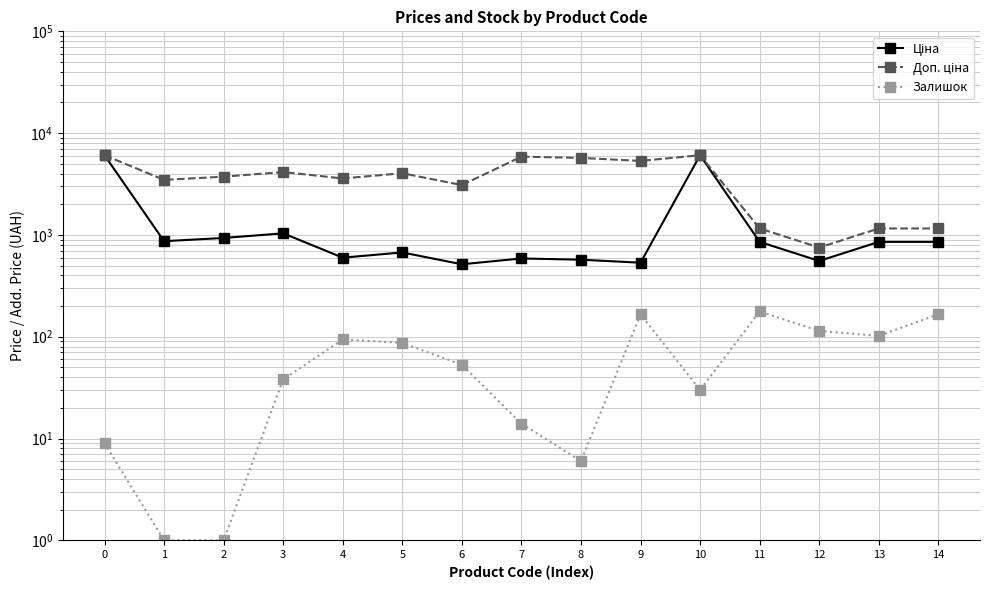

What is the highest value of the Залишок series?

177.0